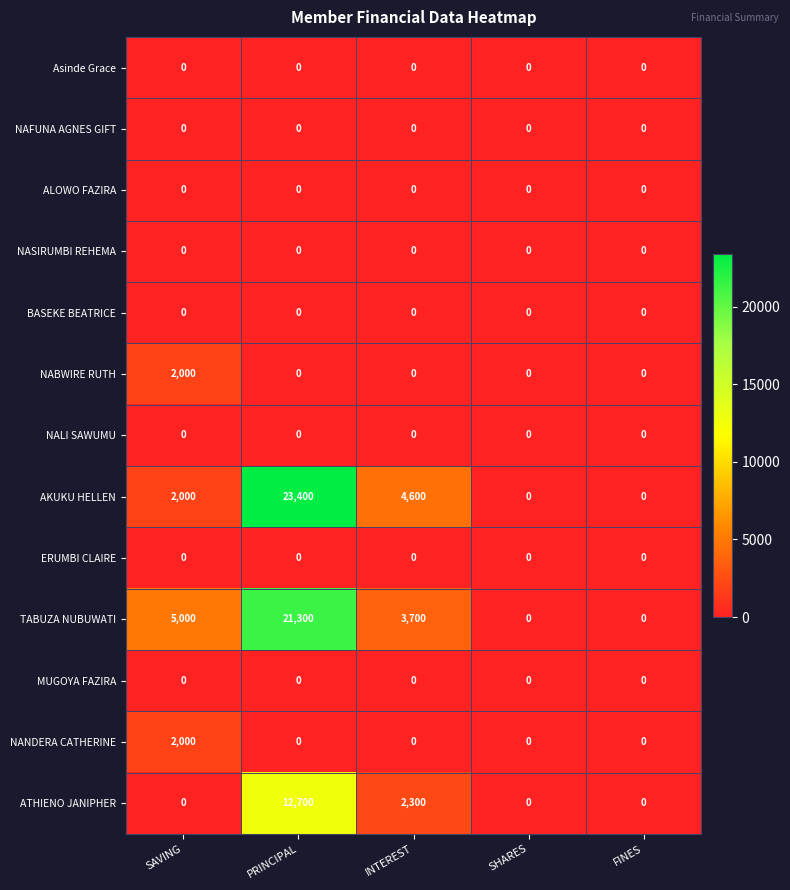

What is the maximum value shown in the chart?

23400